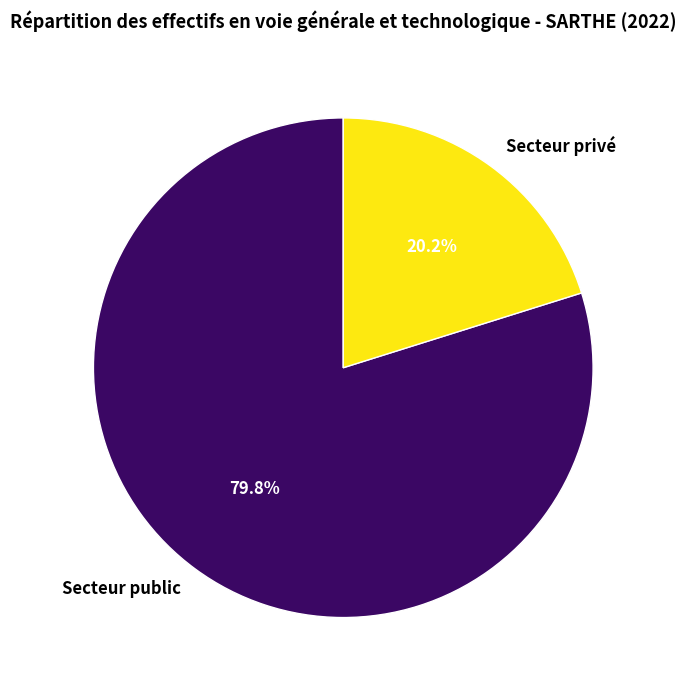

Does Secteur public account for over 50% of the chart?

Yes